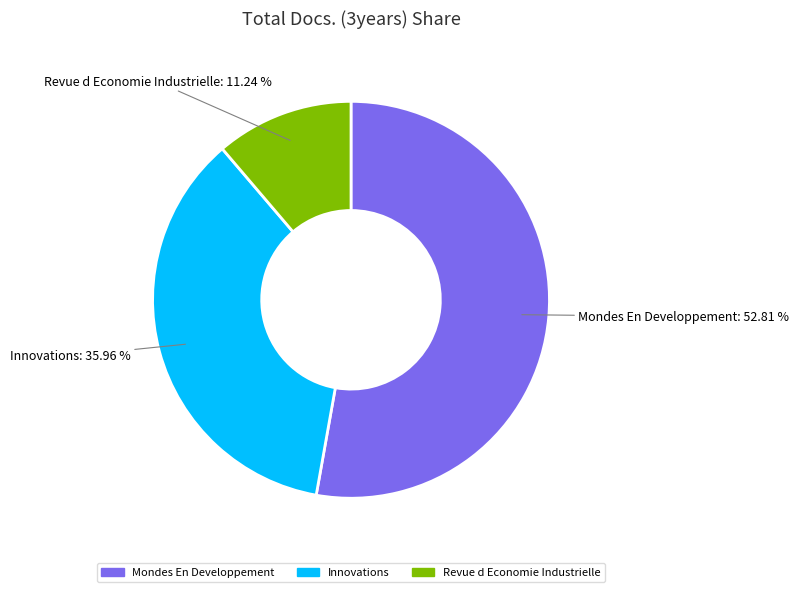

What is the majority slice?

Mondes En Developpement